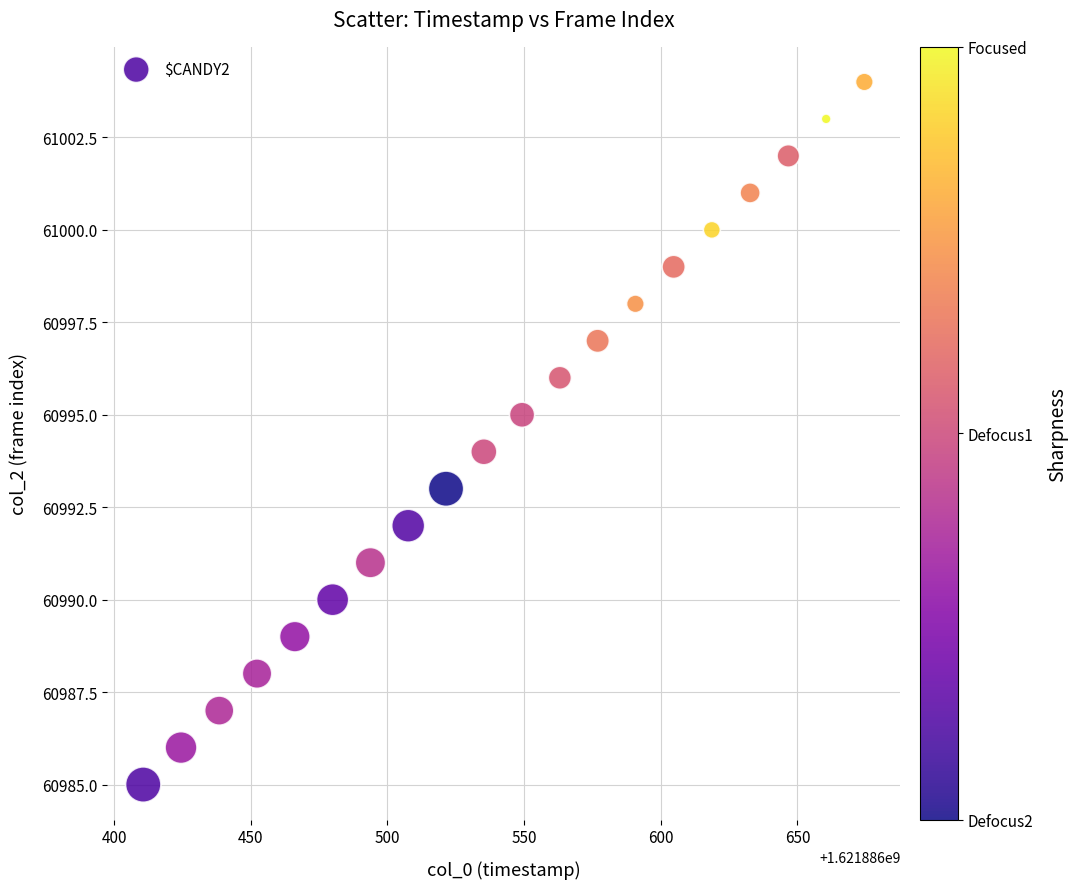

What is the range of Y values (max minus min)?

19